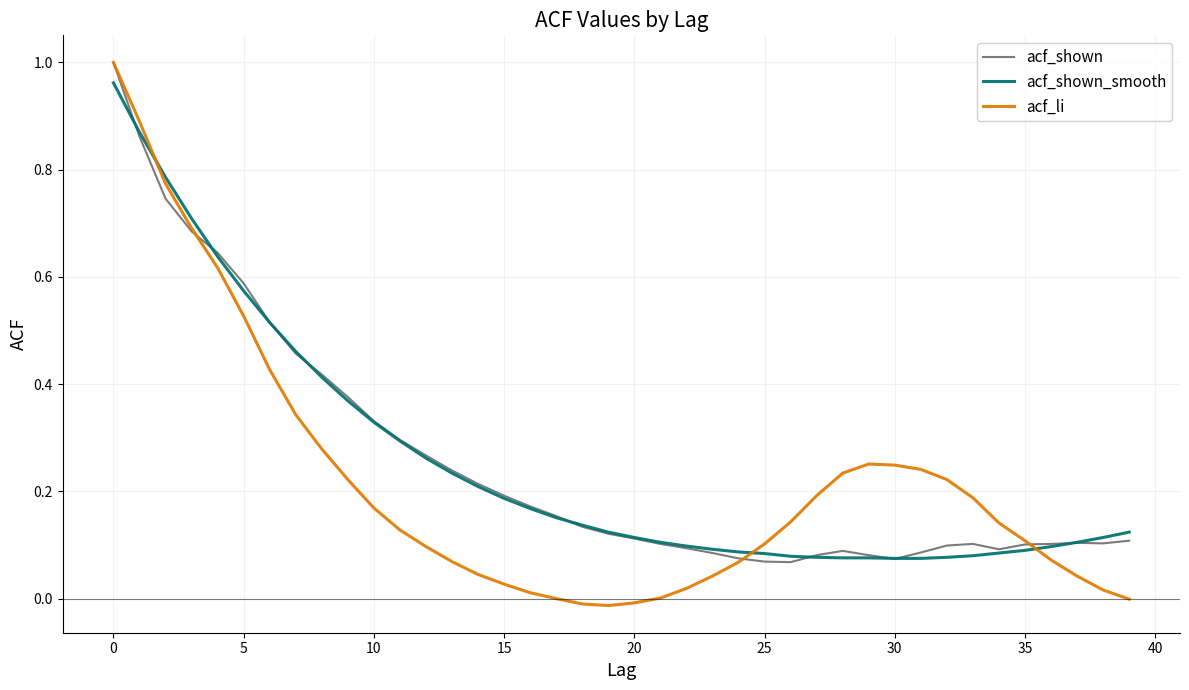

Which series has the largest range (max minus min)?

acf_li